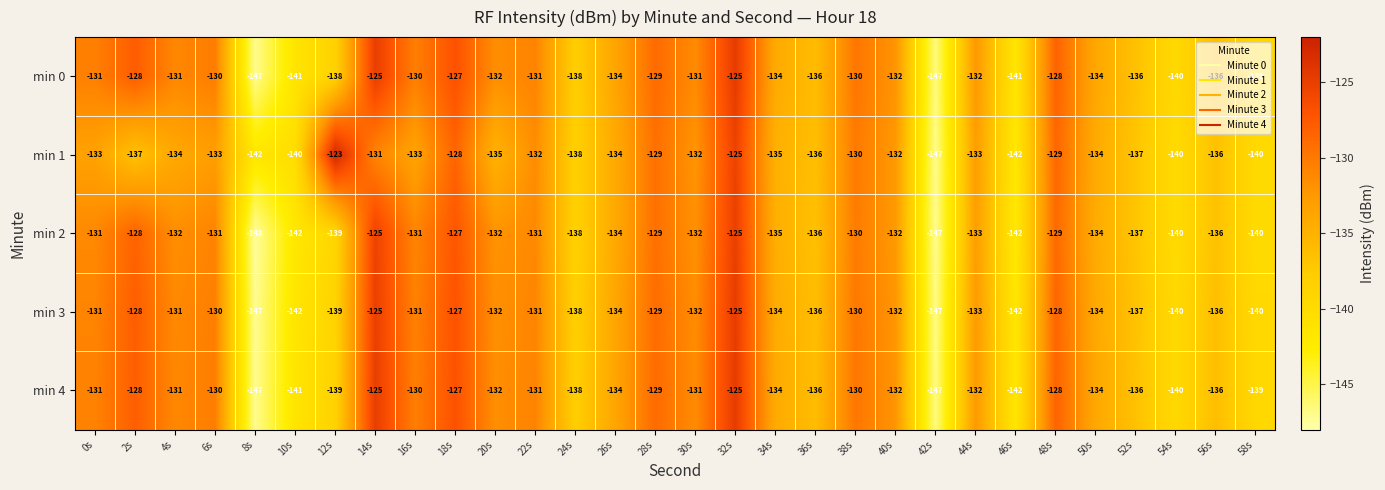

What value does the min 1 series have at 4s, to the nearest 5?

-135